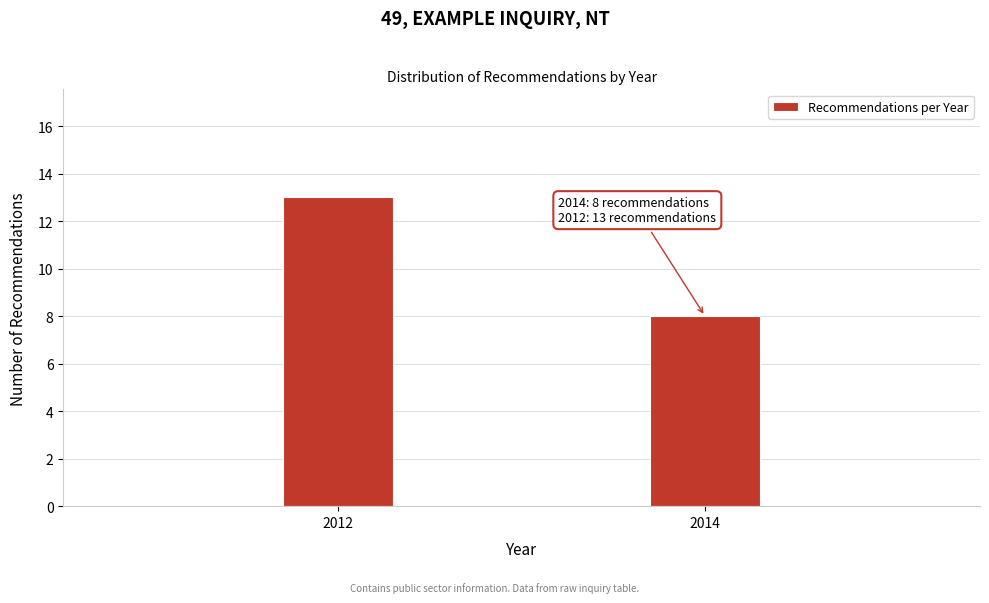

Reading right to left, extract all data points from this chart.

8	13